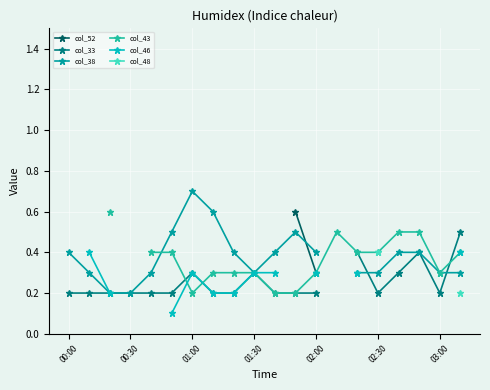

What are all the series names shown in the legend?

col_52, col_33, col_38, col_43, col_46, col_48